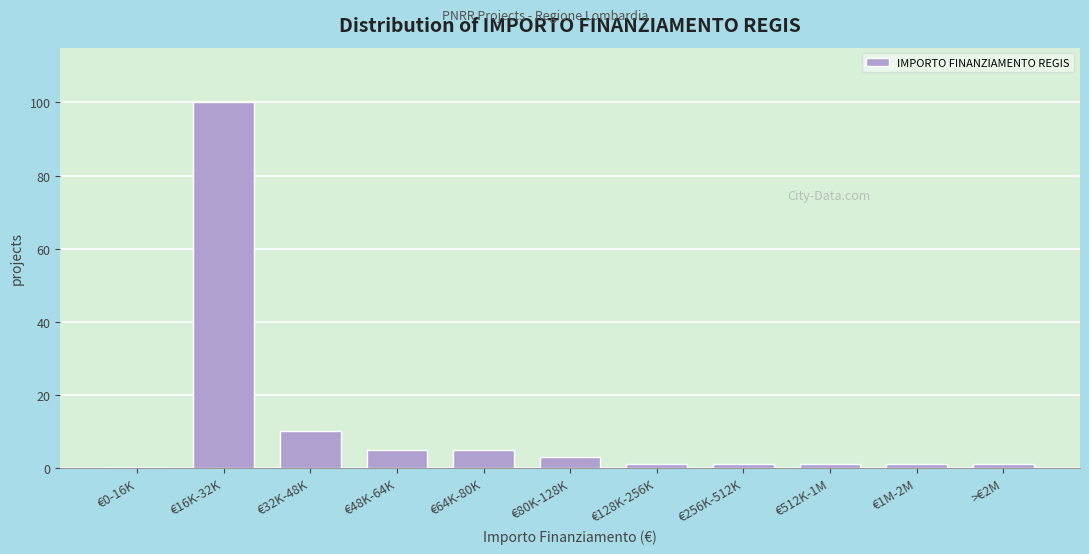

Reading left to right, list all the values displayed in this chart.

€0-16K=0	€16K-32K=100	€32K-48K=10	€48K-64K=5	€64K-80K=5	€80K-128K=3	€128K-256K=1	€256K-512K=1	€512K-1M=1	€1M-2M=1	>€2M=1